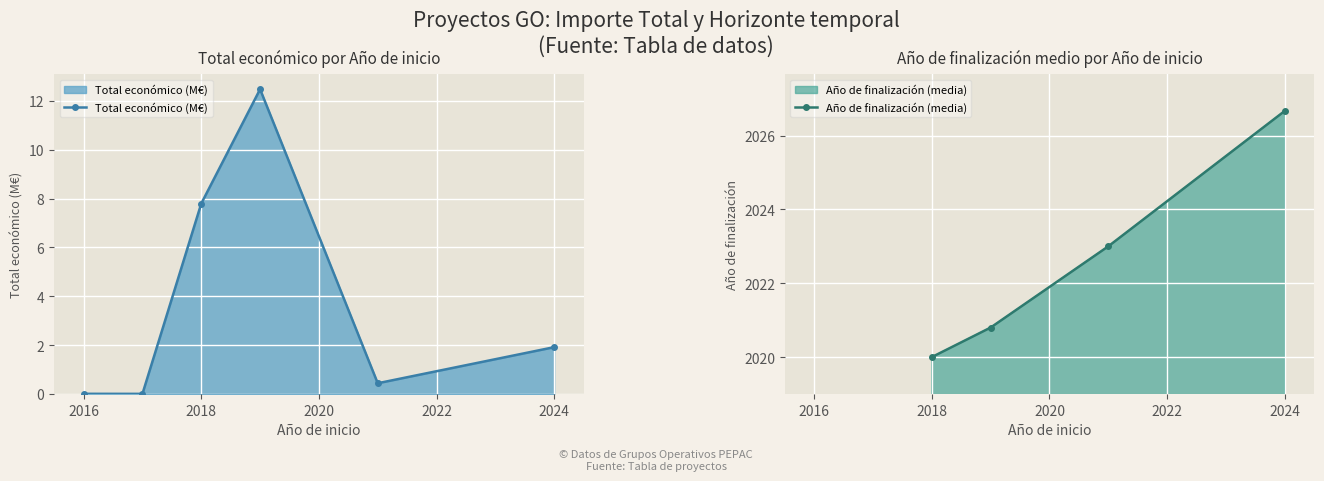

True or false: Año de finalización (media) and Total económico (M€) intersect in this chart.

False